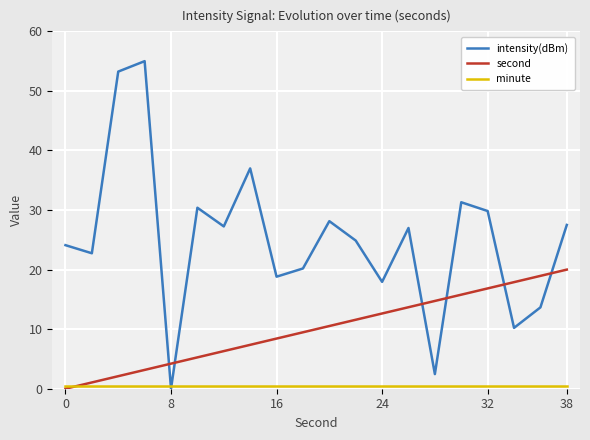

Which series has the widest spread of values?

intensity(dBm)